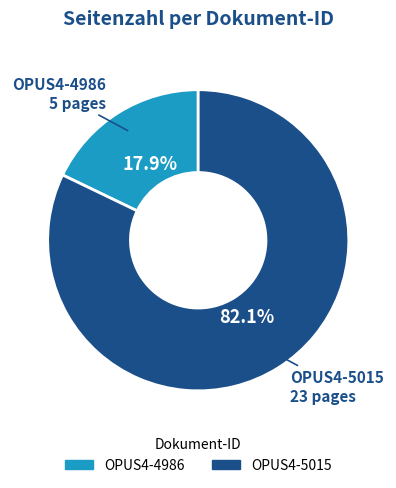

Does OPUS4-4986 account for over 50% of the chart?

No